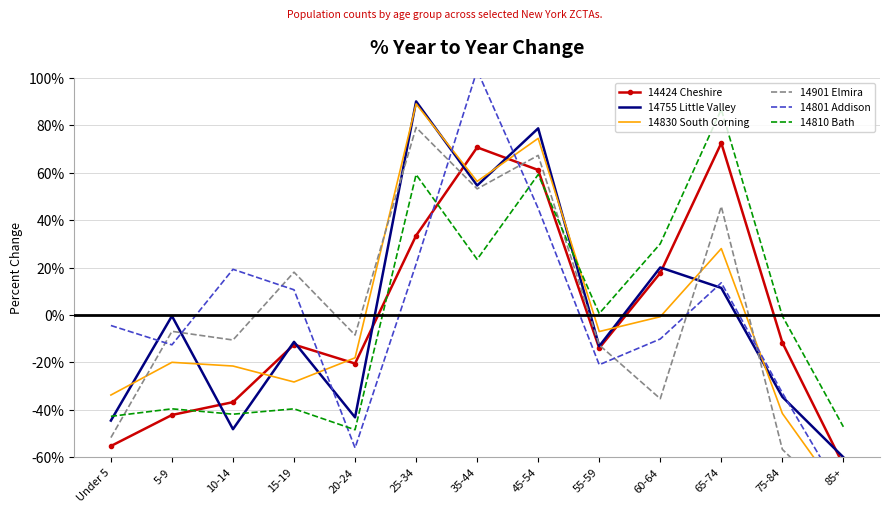

Reading left to right, extract all data points from this chart.

14424 Cheshire: -55.2	-42.1	-36.7	-12.4	-20.4	33.5	70.7	61.2	-13.9	17.8	72.6	-11.6	-63.2
14755 Little Valley: -44.5	-0.4	-48.1	-11.3	-43.1	90.1	54.7	78.8	-13.1	20.1	11.4	-34.5	-60.0
14830 South Corning: -33.7	-19.9	-21.5	-28.2	-18.0	89.1	56.4	74.5	-7.0	-0.7	28.0	-41.5	-77.5
14901 Elmira: -51.7	-6.9	-10.5	18.1	-8.4	79.1	53.2	67.4	-12.6	-35.3	45.8	-56.7	-81.6
14801 Addison: -4.4	-12.6	19.3	10.7	-56.0	21.5	103.3	45.0	-21.0	-10.1	13.6	-32.8	-76.5
14810 Bath: -42.7	-39.6	-41.8	-39.6	-48.4	59.3	23.5	59.3	0.6	30.1	86.8	-0.4	-47.1